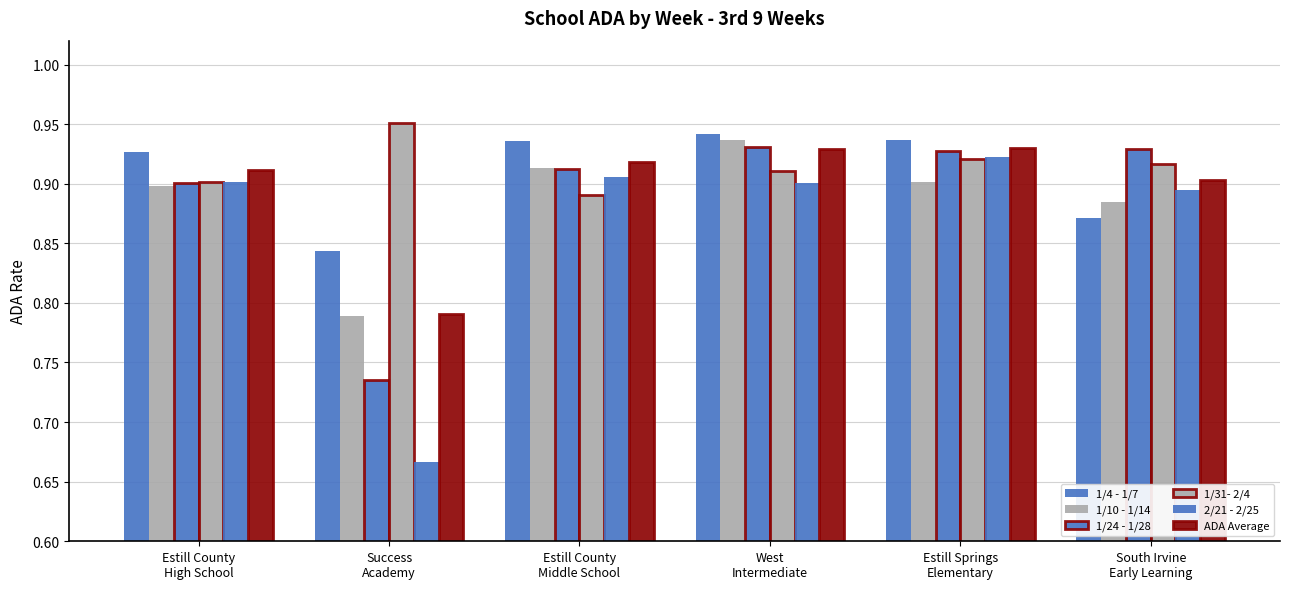

What is the total value across all series at Estill Springs
Elementary?

5.5